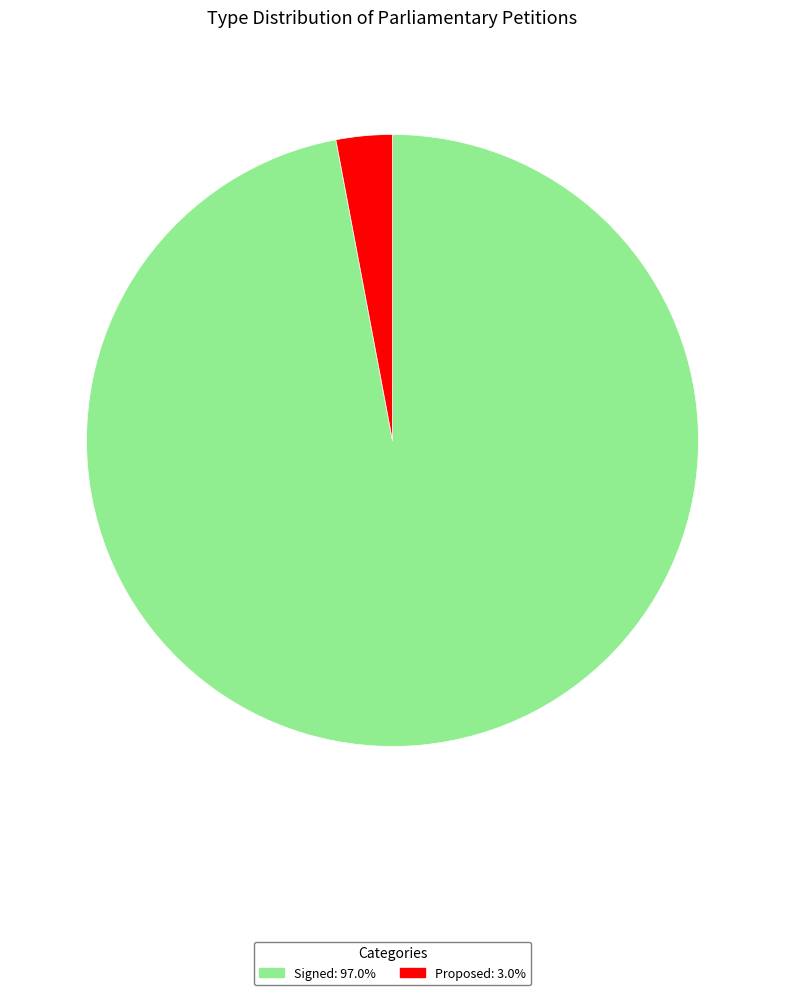

Do Signed and Proposed together represent more than half of the pie?

Yes